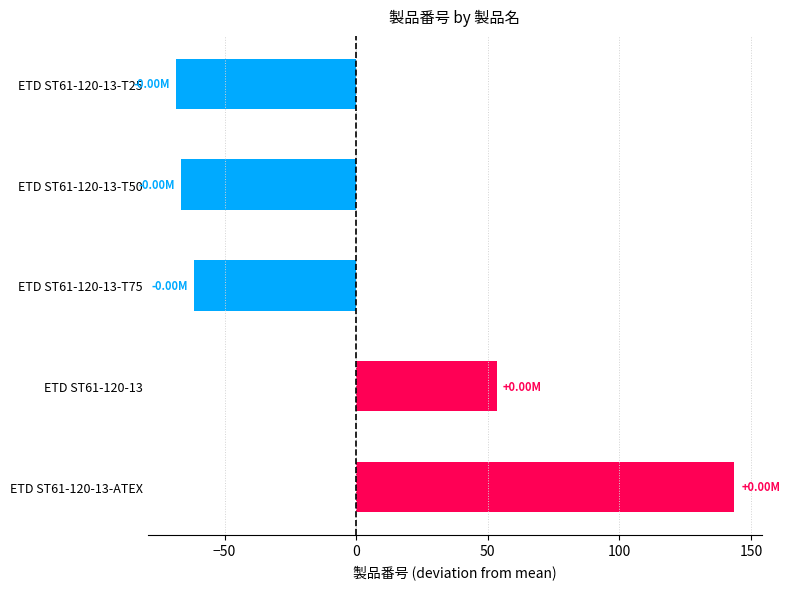

What is the change in value from ETD ST61-120-13-T75 to ETD ST61-120-13-ATEX?

+205.0